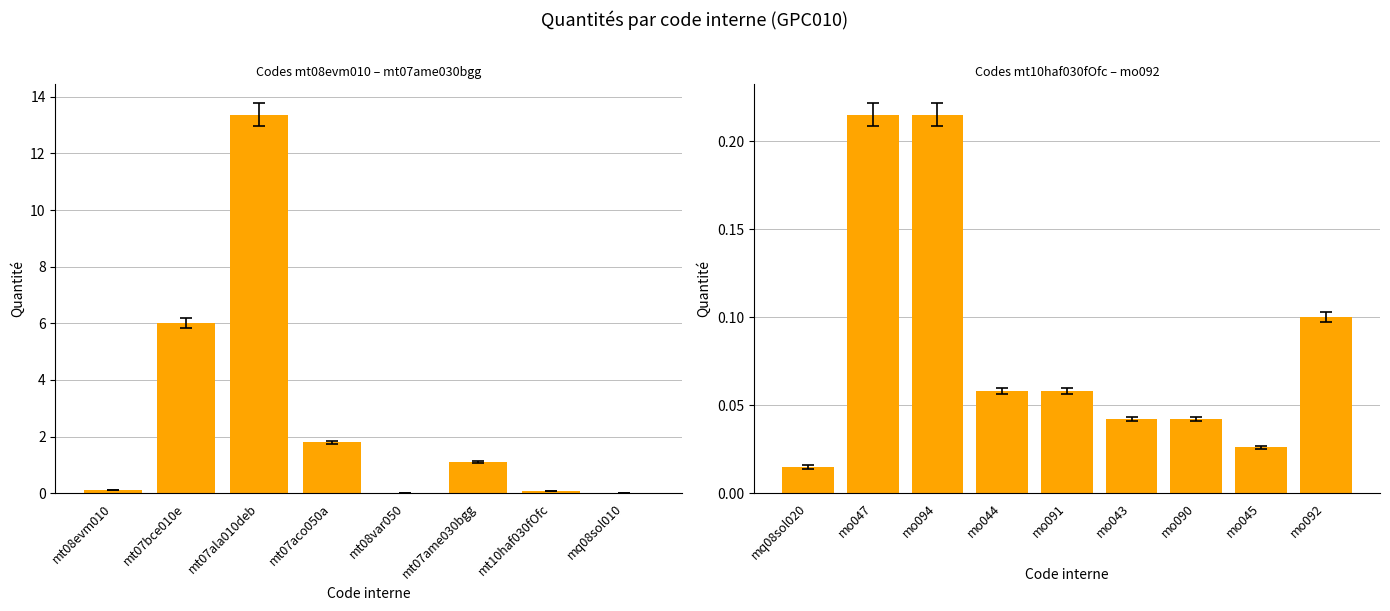

What is the difference between the second highest and minimum values?

0.2